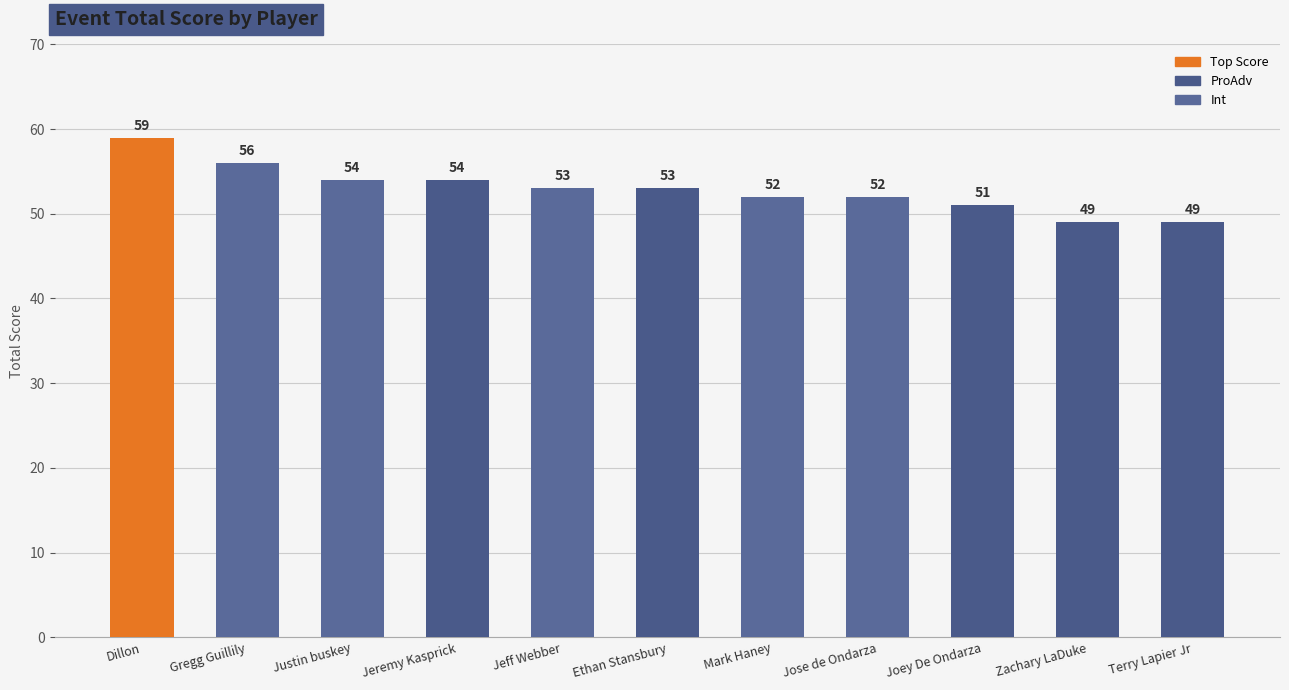

What is the difference between the maximum and minimum values?

10